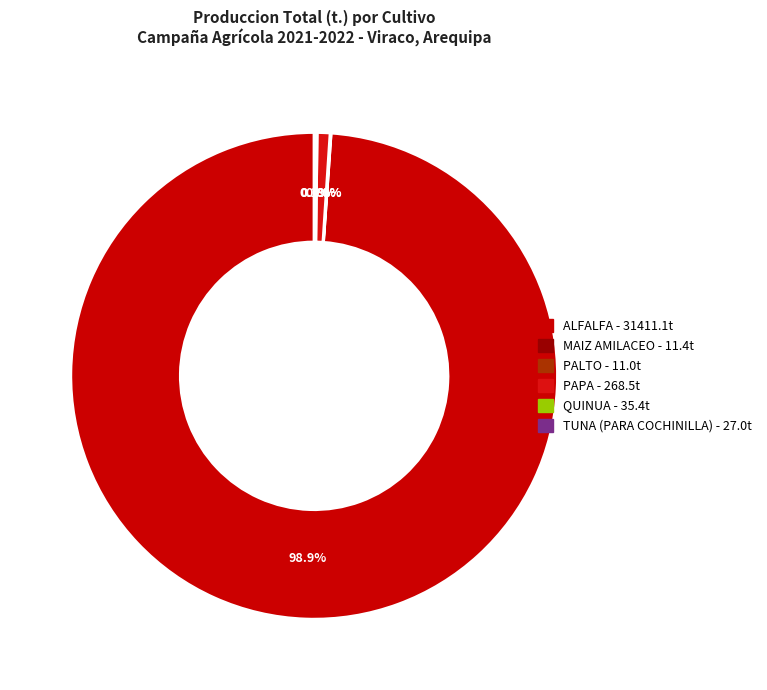

Rank the categories by value from lowest to highest.

PALTO, MAIZ AMILACEO, TUNA (PARA COCHINILLA), QUINUA, PAPA, ALFALFA